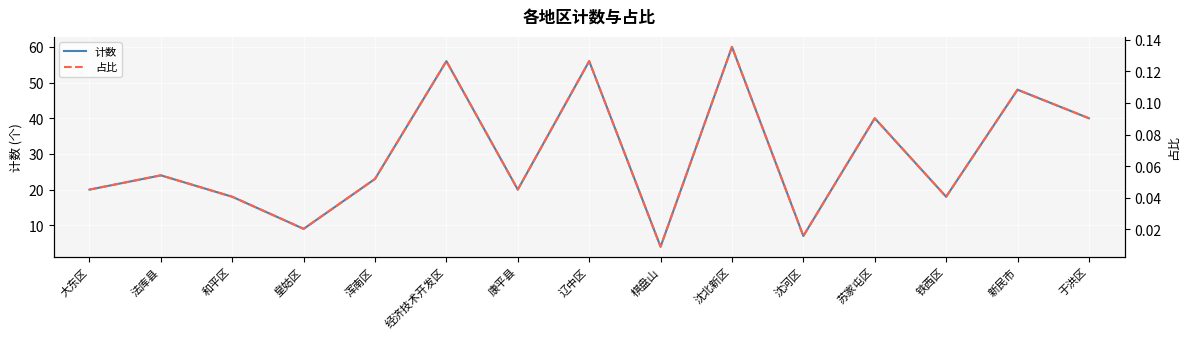

True or false: 计数 and 占比 cross at least once.

False